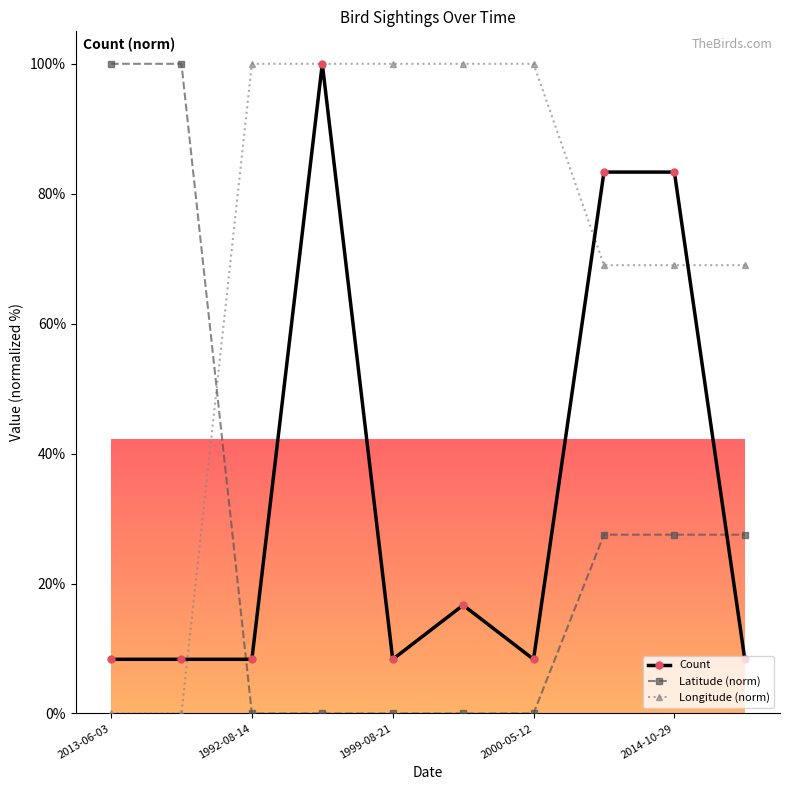

What is the value of the Count point at the 4th from the left?

100.0